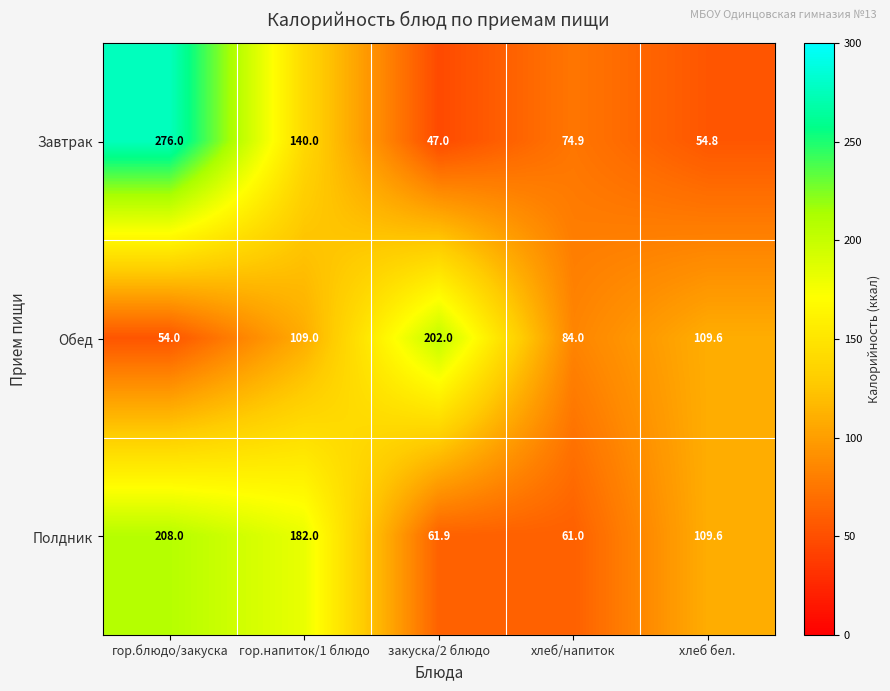

List the series in order of their overall mean, highest first.

Полдник, Завтрак, Обед